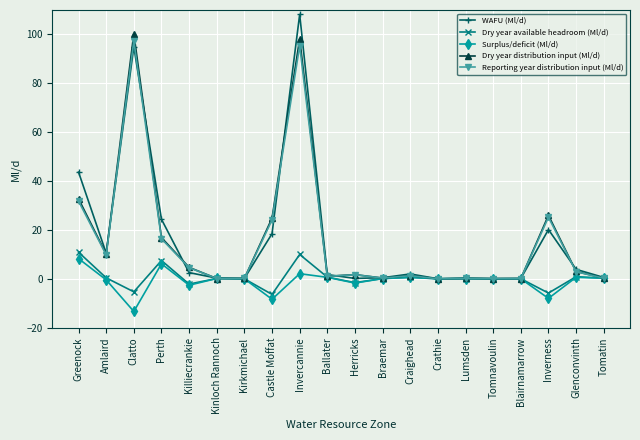

Is the value of WAFU (Ml/d) at Glenconvinth greater than the value of Dry year available headroom (Ml/d) at Craighead?

Yes